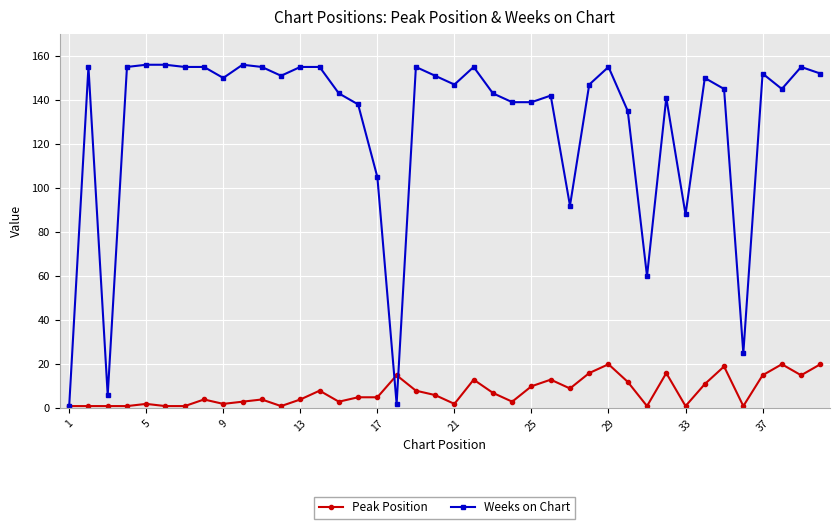

After their last crossing, which series has the higher values: Peak Position or Weeks on Chart?

Weeks on Chart